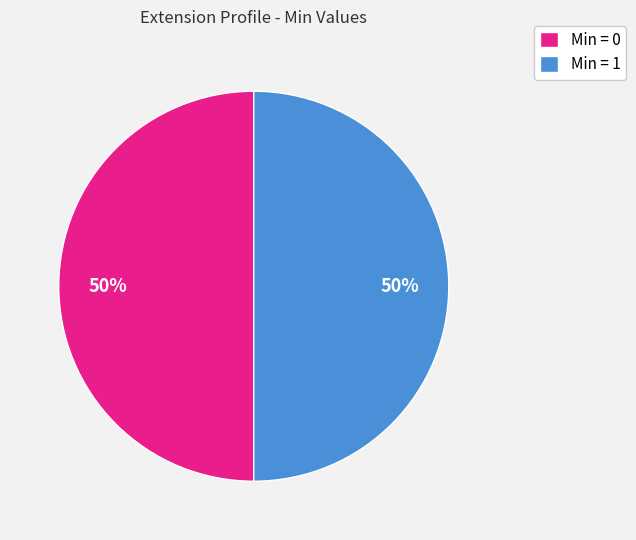

Count the number of slices in the pie.

2